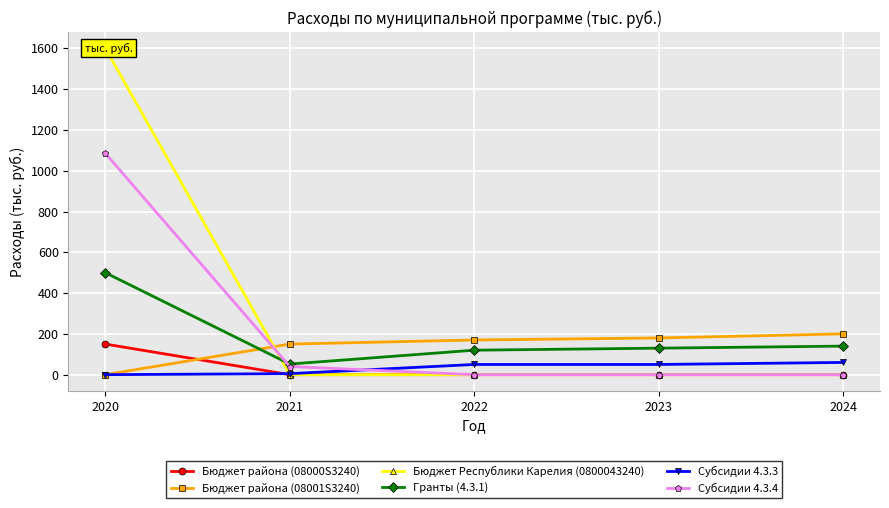

Count the number of data series in this chart.

6